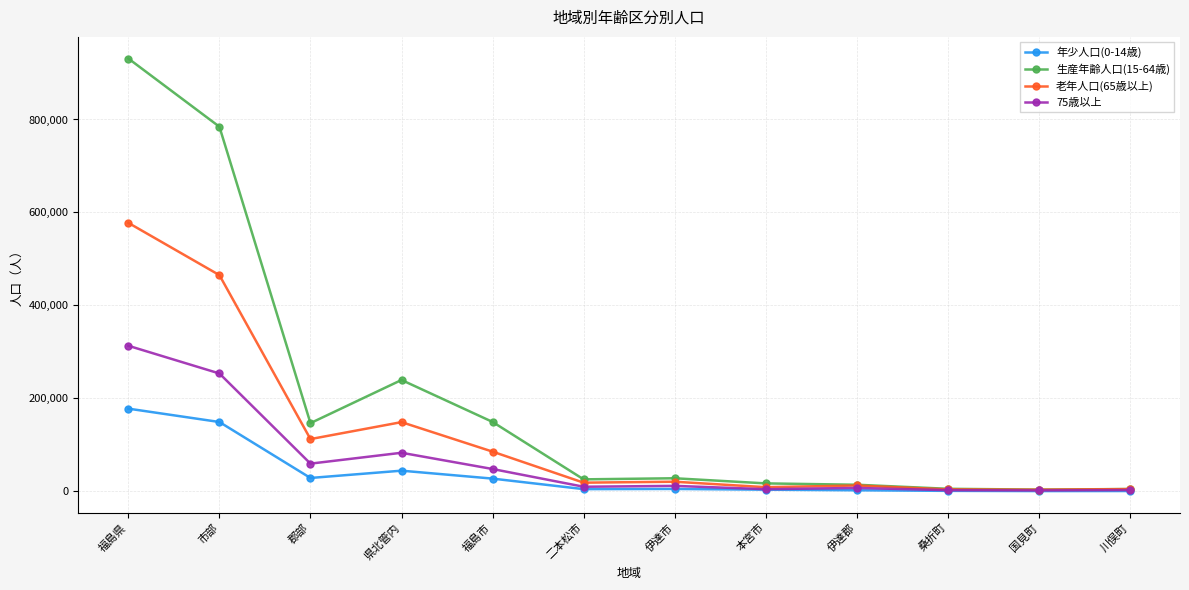

What is the approximate value of 生産年齢人口(15-64歳) at 福島県?

931185